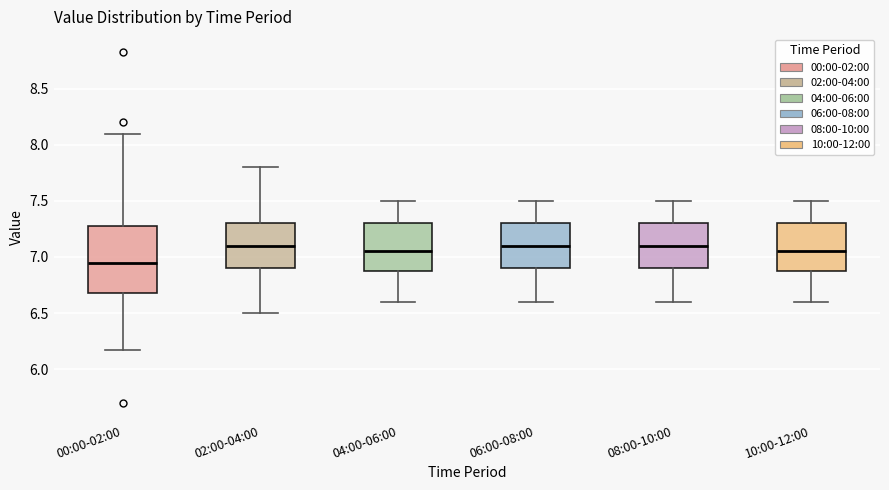

Where does the lower whisker of the box for 08:00-10:00 end on the y-axis? The values are not printed on the chart, so give them approximately, as read against the axis.

6.60